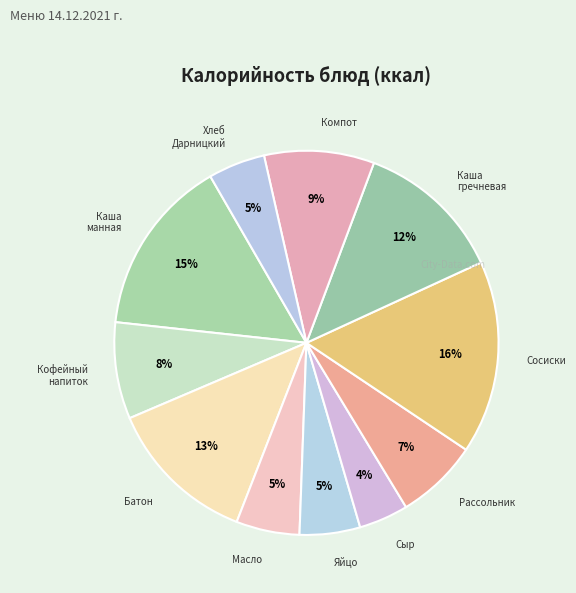

How many slices are in this pie chart?

11